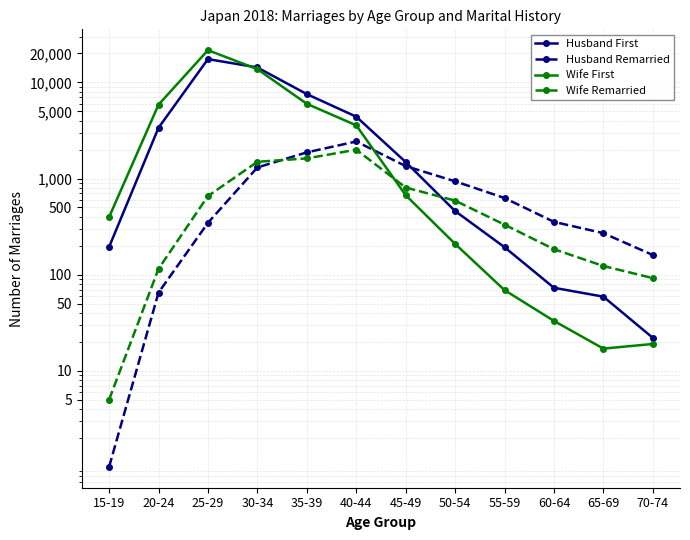

Which has a higher value, 45-49 or 65-69?

45-49